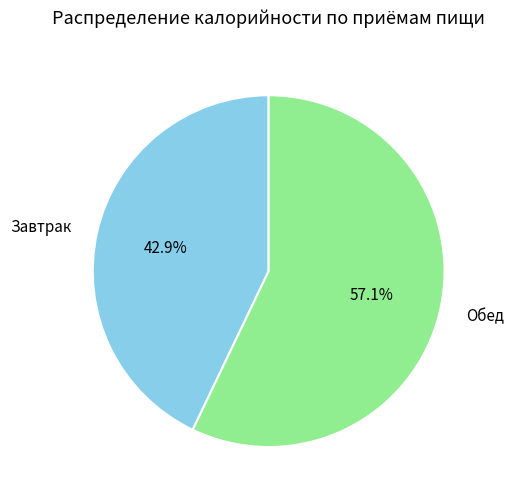

To the nearest percent, what is the difference between the largest and smallest slice percentages?

14%